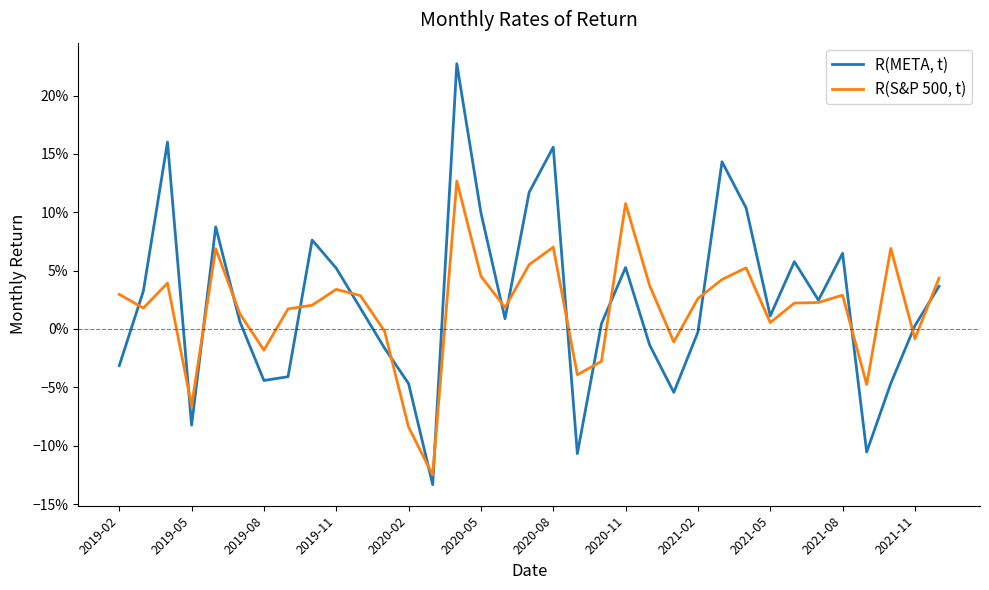

What is the maximum value for R(META, t)?

0.2